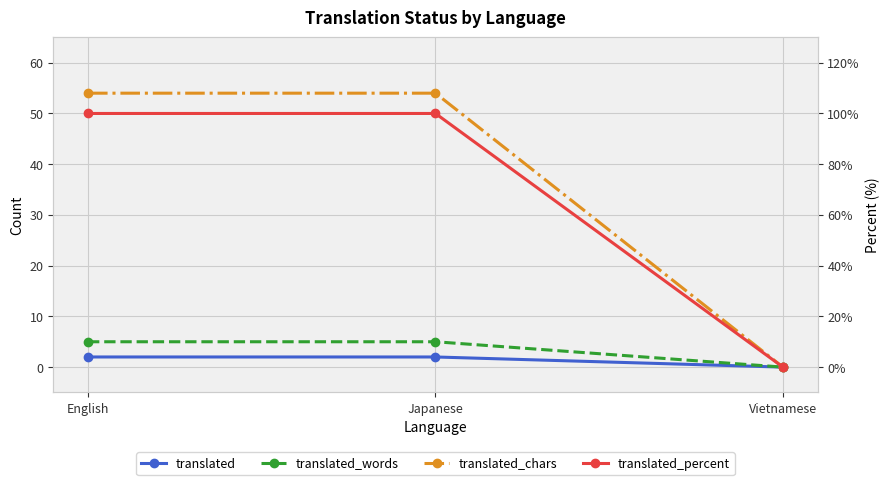

Reading left to right, extract all data points from this chart.

translated: 2	2	0
translated_words: 5	5	0
translated_chars: 54	54	0
translated_percent: 100	100	0